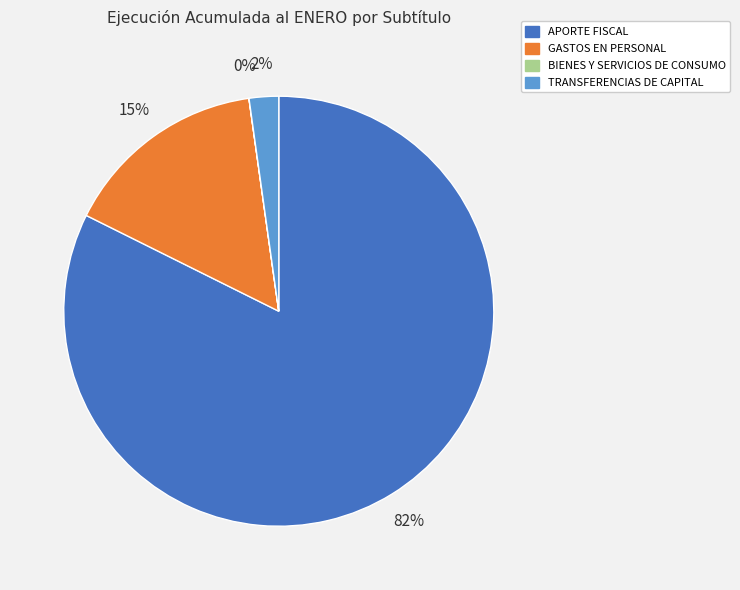

What is the largest slice in the pie chart?

APORTE FISCAL